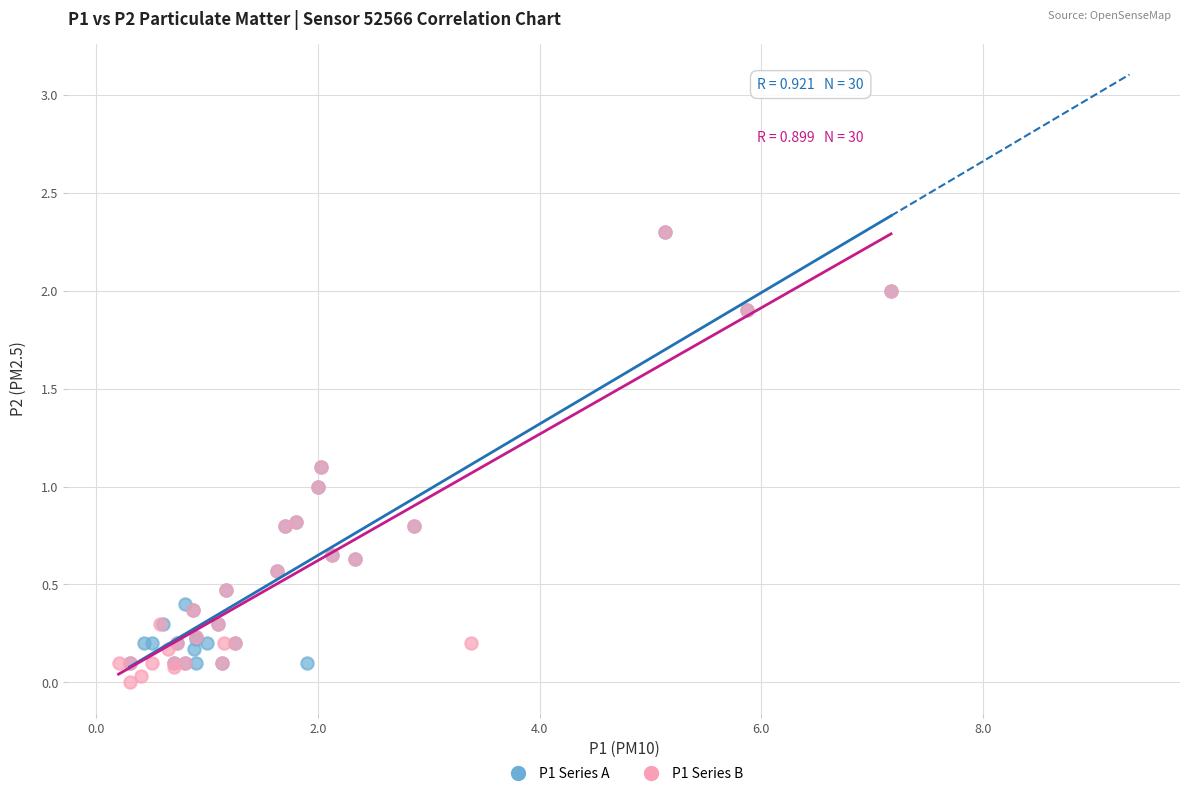

Which series has the widest spread of Y values?

P1 Series B